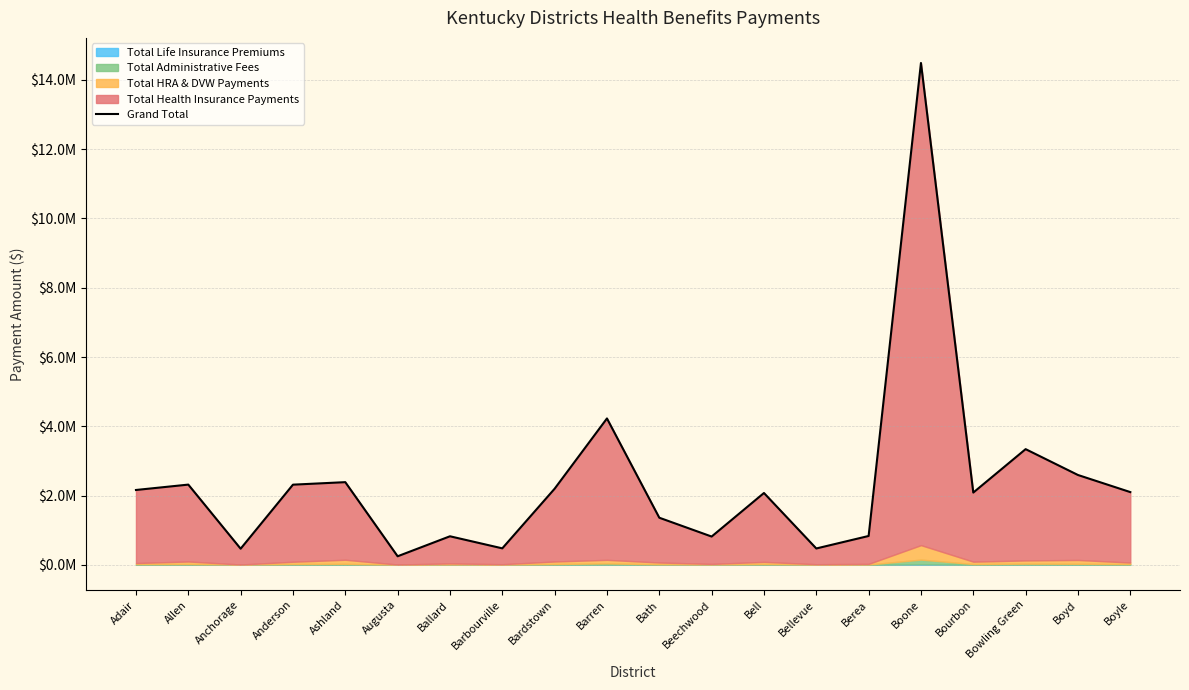

Rank the categories by value from lowest to highest.

Augusta, Anchorage, Bellevue, Barbourville, Beechwood, Ballard, Berea, Bath, Bell, Bourbon, Boyle, Adair, Bardstown, Anderson, Allen, Ashland, Boyd, Bowling Green, Barren, Boone